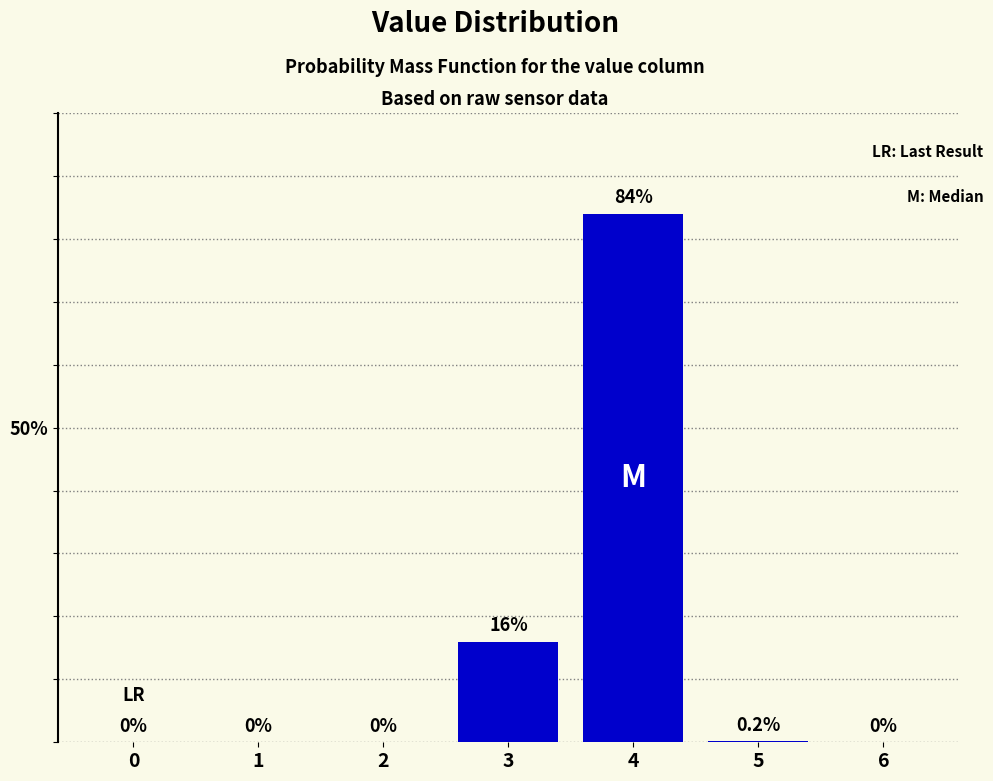

Reading left to right, extract all data points from this chart.

0=0.0	1=0.0	2=0.0	3=16.0	4=84.0	5=0.2	6=0.0